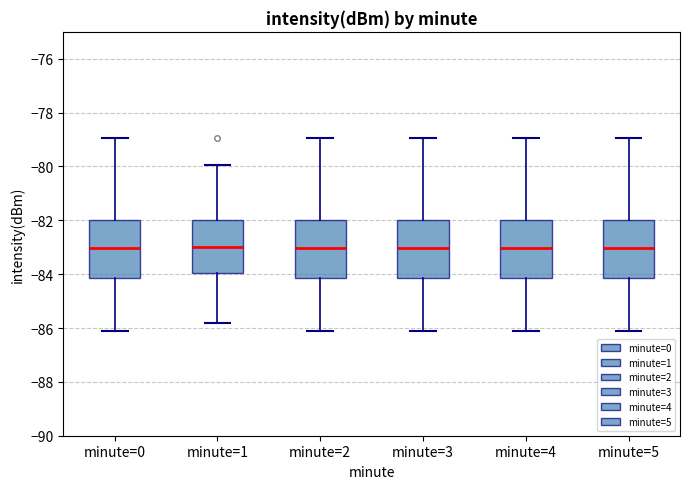

Reading left to right, read every box against the y-axis: the position of its median line, the range the box covers, and the ends of its whiskers. The values are not printed on the chart, so give them approximately, as read against the axis.

minute=0: median -83.0, box -84.2 to -82.0, whiskers -86.0 to -79.0
minute=1: median -83.0, box -84.0 to -82.0, whiskers -85.8 to -80.0
minute=2: median -83.0, box -84.2 to -82.0, whiskers -86.0 to -79.0
minute=3: median -83.0, box -84.2 to -82.0, whiskers -86.0 to -79.0
minute=4: median -83.0, box -84.2 to -82.0, whiskers -86.0 to -79.0
minute=5: median -83.0, box -84.2 to -82.0, whiskers -86.0 to -79.0